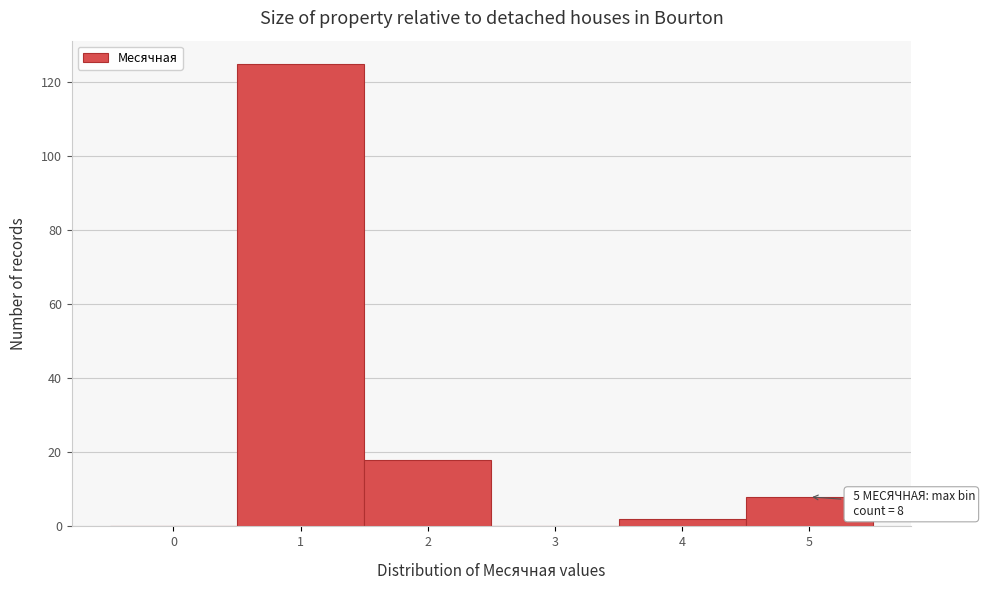

Reading right to left, transcribe all the data shown in this chart.

5=8	4=2	3=0	2=18	1=125	0=0